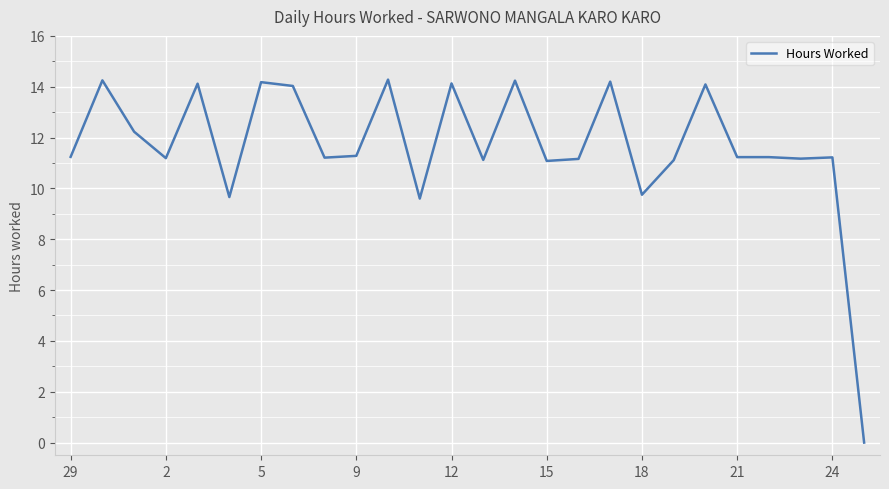

What is the difference between the maximum and minimum values?

14.3